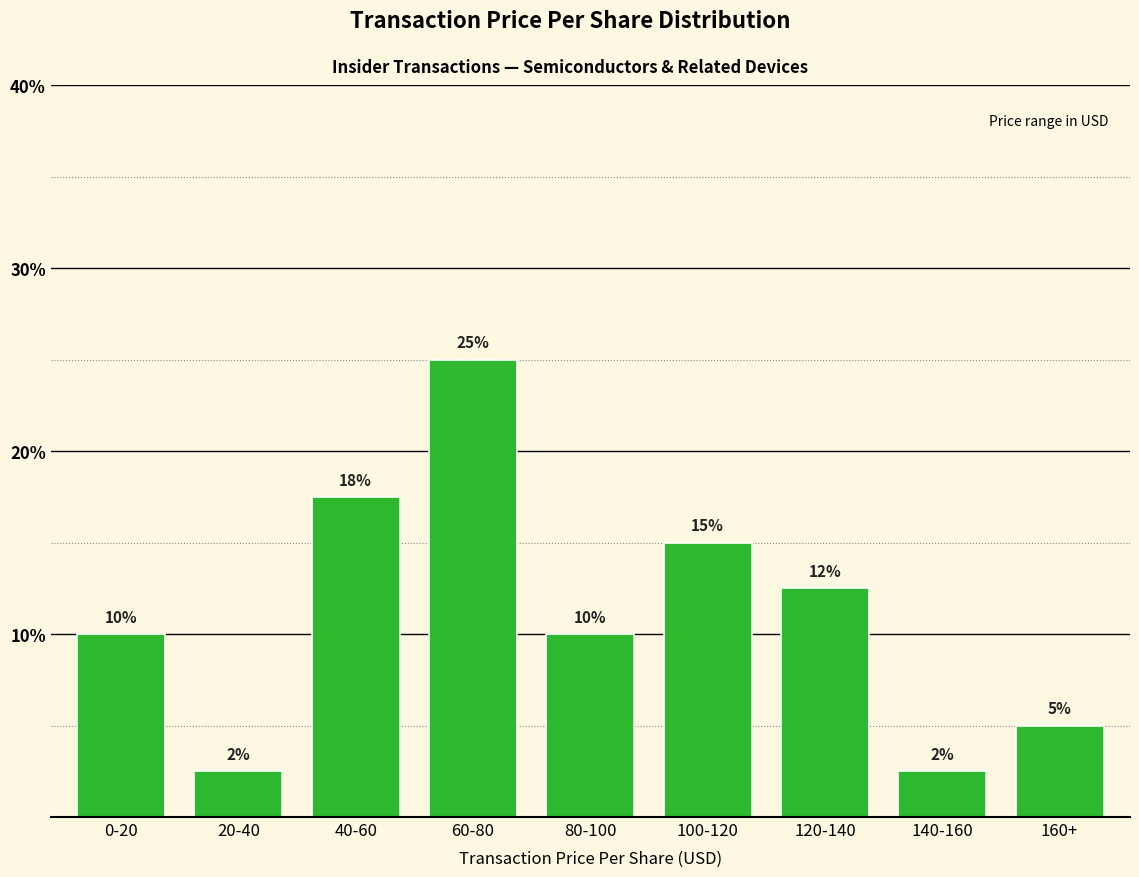

What is the label of the 2nd bar from the right?

140-160